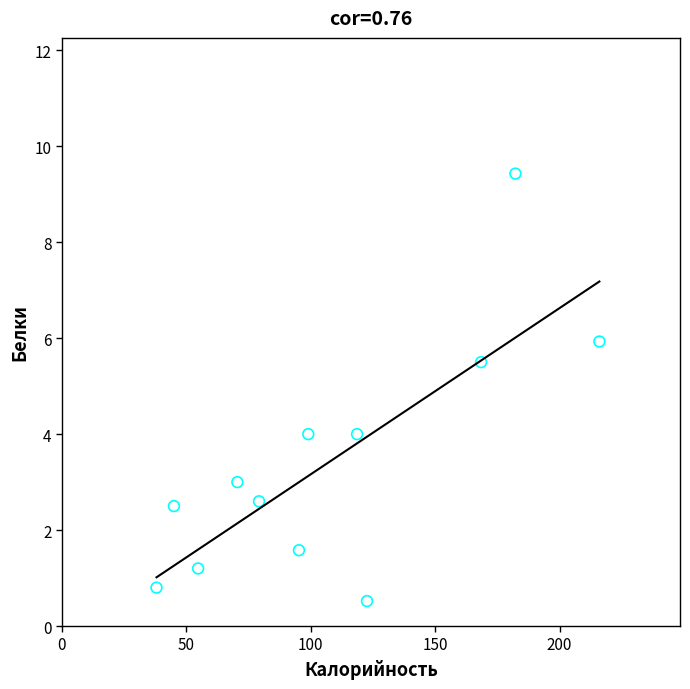

What is the range of Y values (max minus min)?

8.9